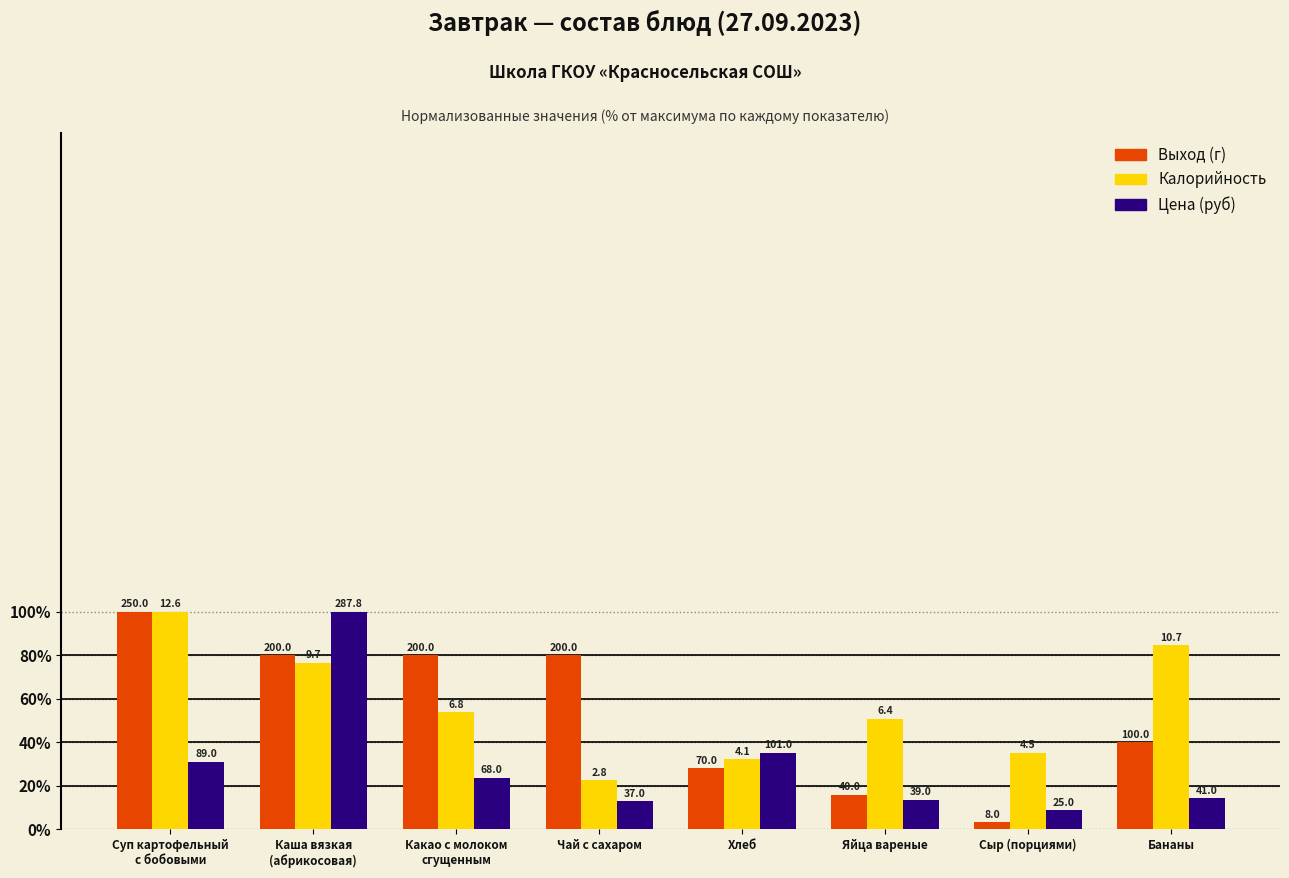

What are all the series names shown in the legend?

Выход (г), Калорийность, Цена (руб)